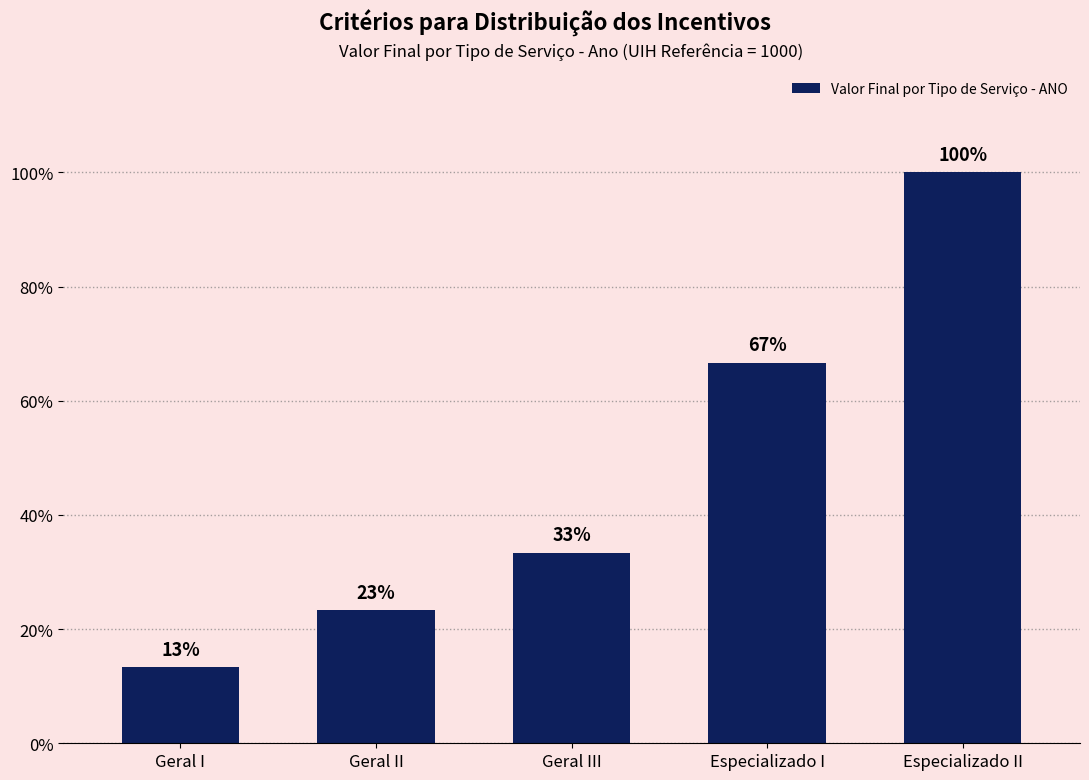

Are the bars horizontal?

No